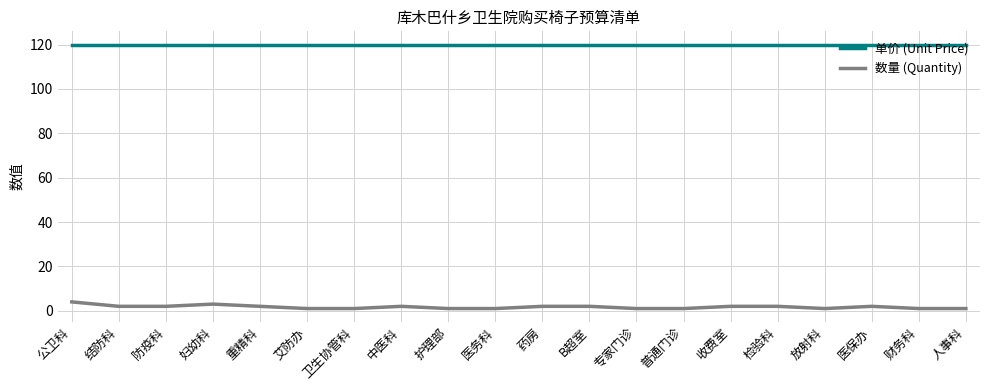

Reading right to left, transcribe all the data shown in this chart.

单价 (Unit Price): 120	120	120	120	120	120	120	120	120	120	120	120	120	120	120	120	120	120	120	120
数量 (Quantity): 1	1	2	1	2	2	1	1	2	2	1	1	2	1	1	2	3	2	2	4